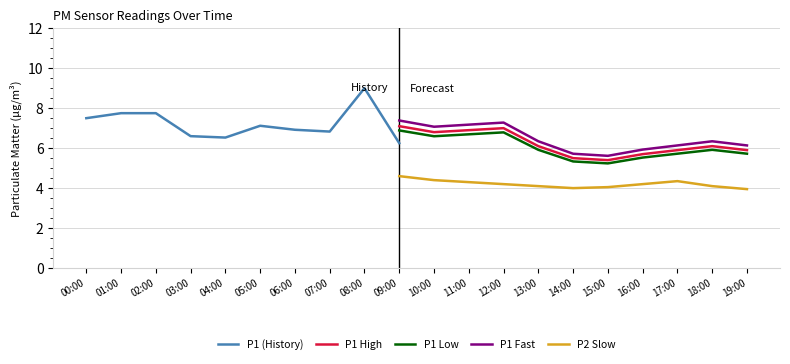

Is it true that P1_smooth equals 7.1 at 09:00?

True